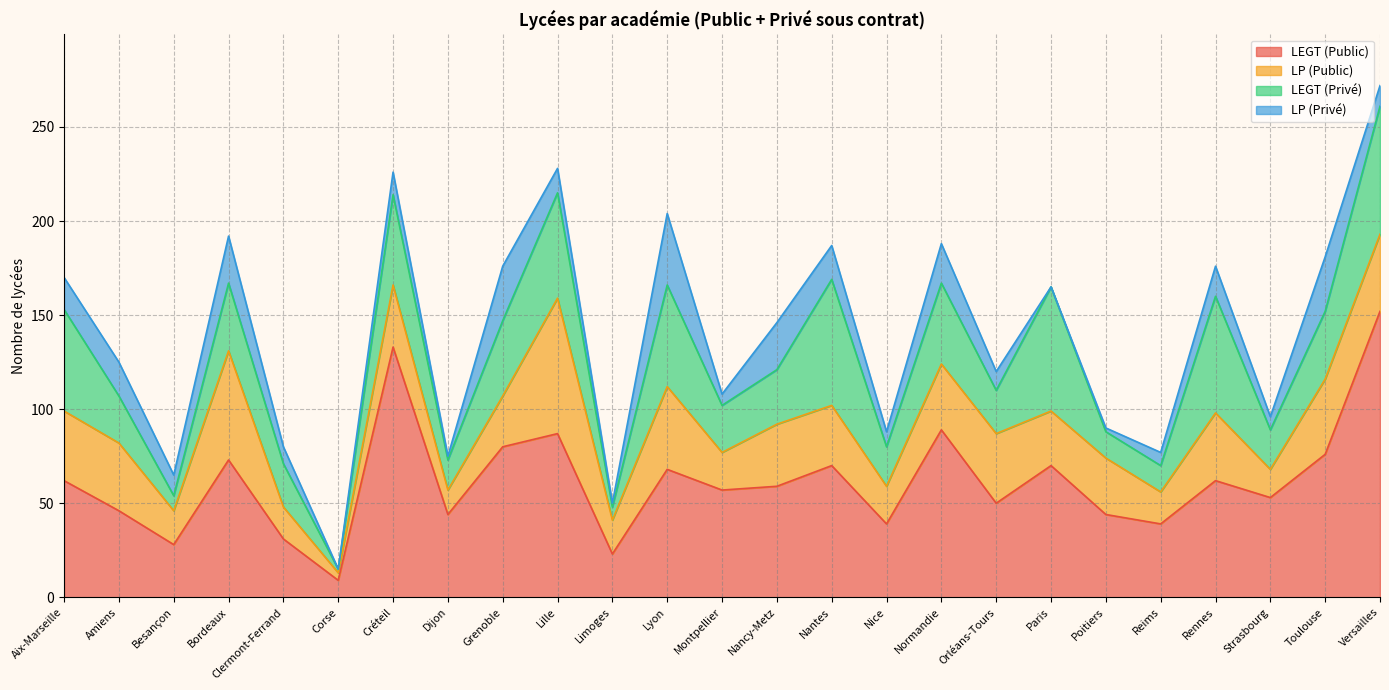

Reading right to left, what are all the values shown in this chart?

LEGT (Public): 152	76	53	62	39	44	70	50	89	39	70	59	57	68	23	87	80	44	133	9	31	73	28	46	62
LP (Public): 41	40	15	36	17	30	29	37	35	20	32	33	20	44	18	72	27	13	33	4	17	58	18	36	37
LEGT (Privé): 68	36	21	62	14	14	66	23	43	21	67	29	25	54	7	56	40	16	48	2	23	36	8	25	54
LP (Privé): 11	29	7	16	7	2	0	10	21	8	18	25	6	38	2	13	29	2	12	0	9	25	11	18	17